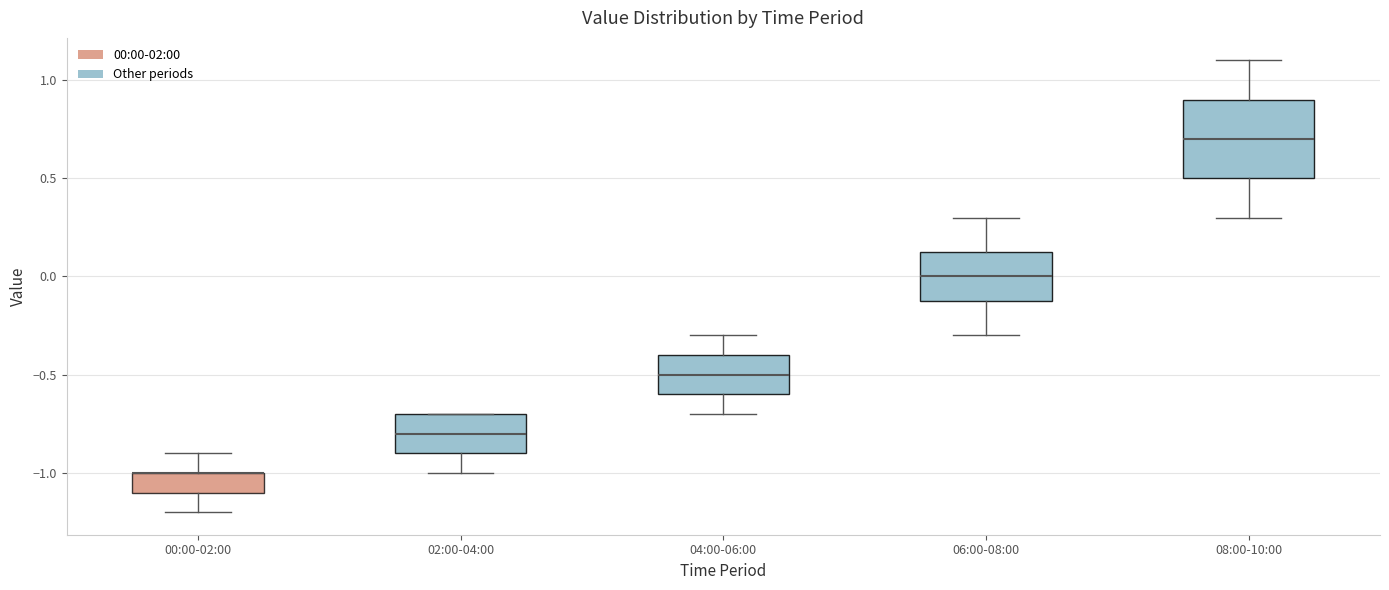

Reading left to right, read every box against the y-axis: the position of its median line, the range the box covers, and the ends of its whiskers. The values are not printed on the chart, so give them approximately, as read against the axis.

00:00-02:00: median -1.00 (drawn on the box's upper edge), box -1.10 to -1.00, whiskers -1.20 to -0.90
02:00-04:00: median -0.80, box -0.90 to -0.70, whiskers -1.00 to -0.70
04:00-06:00: median -0.50, box -0.60 to -0.40, whiskers -0.70 to -0.30
06:00-08:00: median 0.00, box -0.10 to 0.15, whiskers -0.30 to 0.30
08:00-10:00: median 0.70, box 0.50 to 0.90, whiskers 0.30 to 1.10